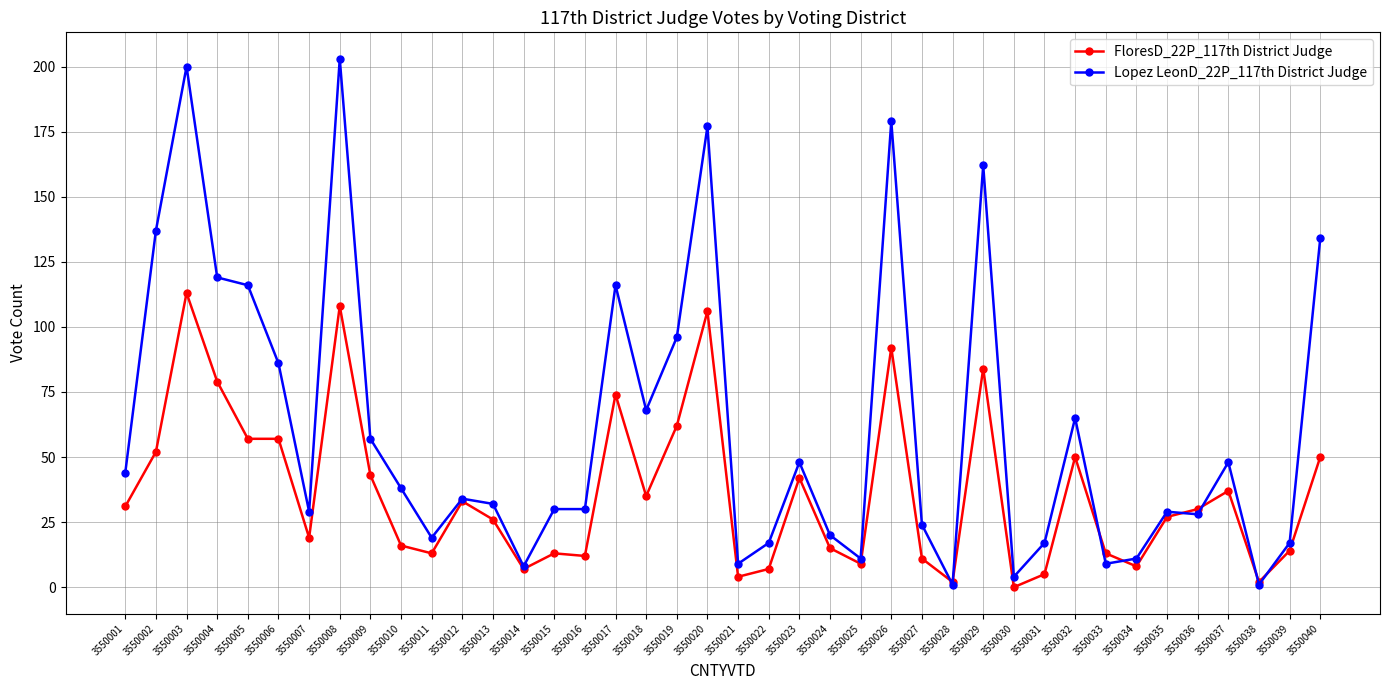

What is the maximum value shown in the chart?

203